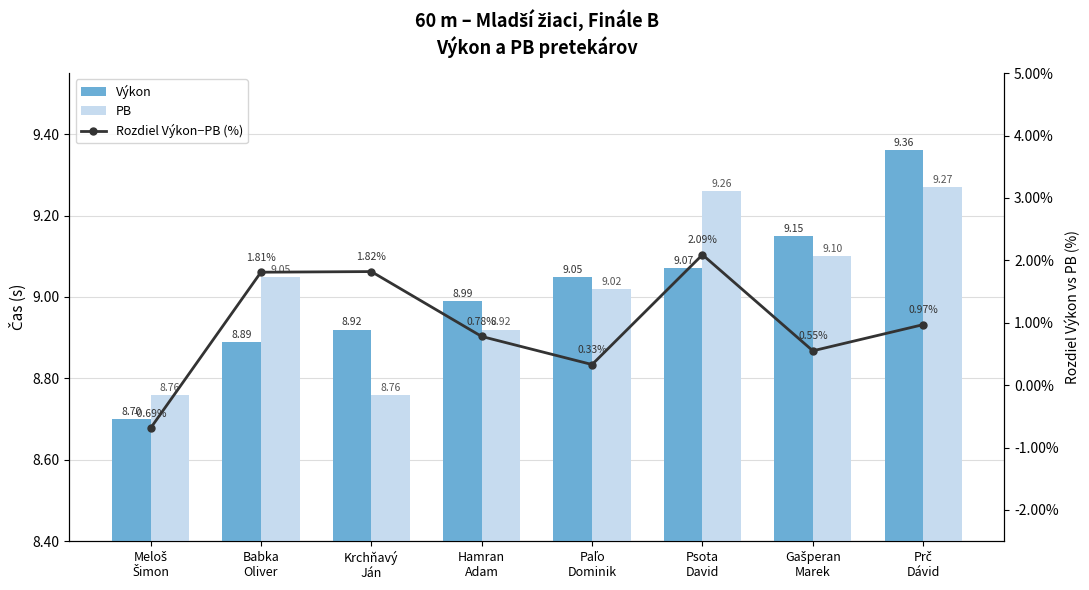

What is the difference between the maximum and second lowest values in the Výkon series?

0.5